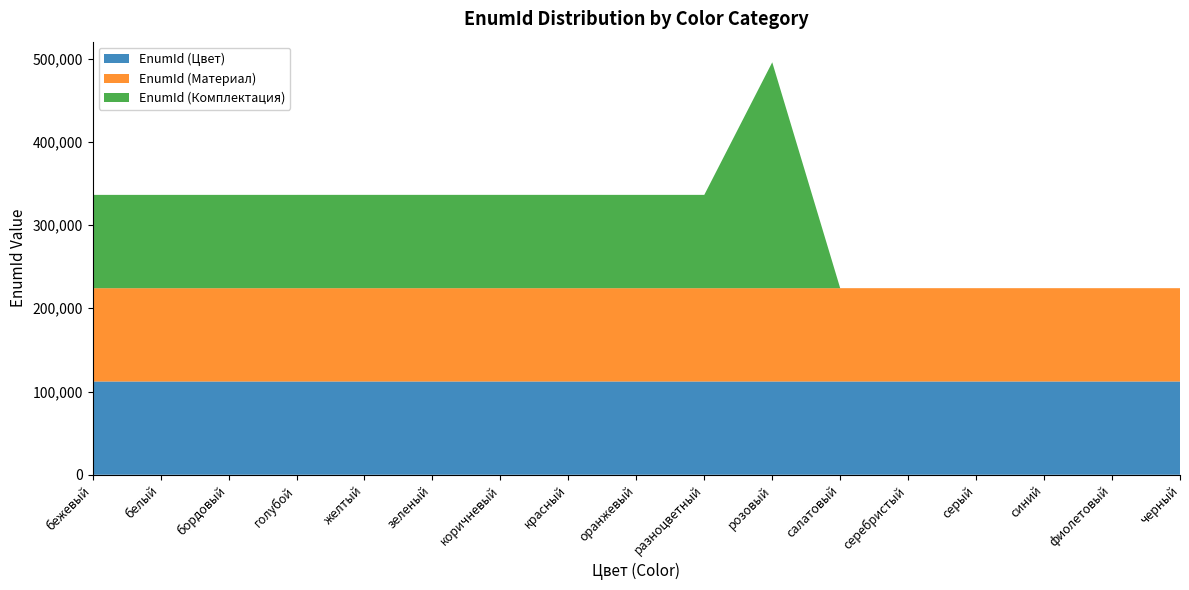

Reading right to left, transcribe all the data shown in this chart.

EnumId (Цвет): 112045	112046	112055	112054	112053	112052	112051	112041	112050	112049	112048	112040	112056	112047	112044	112042	112043
EnumId (Материал): 112097	112096	112095	112091	112103	112093	112092	112090	112080	112088	112102	112101	112089	112086	112084	112083	112081
EnumId (Комплектация): 0	0	0	0	0	0	271370	112105	112110	112113	112109	112112	112108	112111	112106	112104	112107